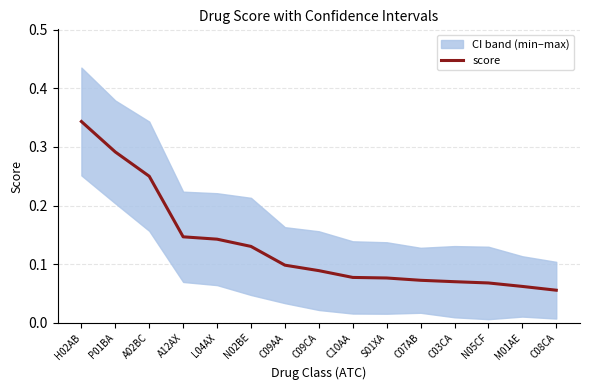

The chart shows a value of 0.3 at H02AB. True or false?

True